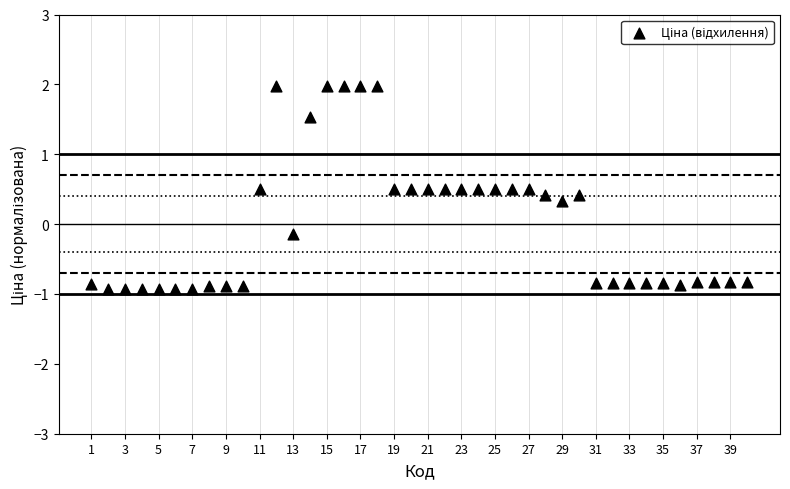

What is the range of Y values (max minus min)?

2.9